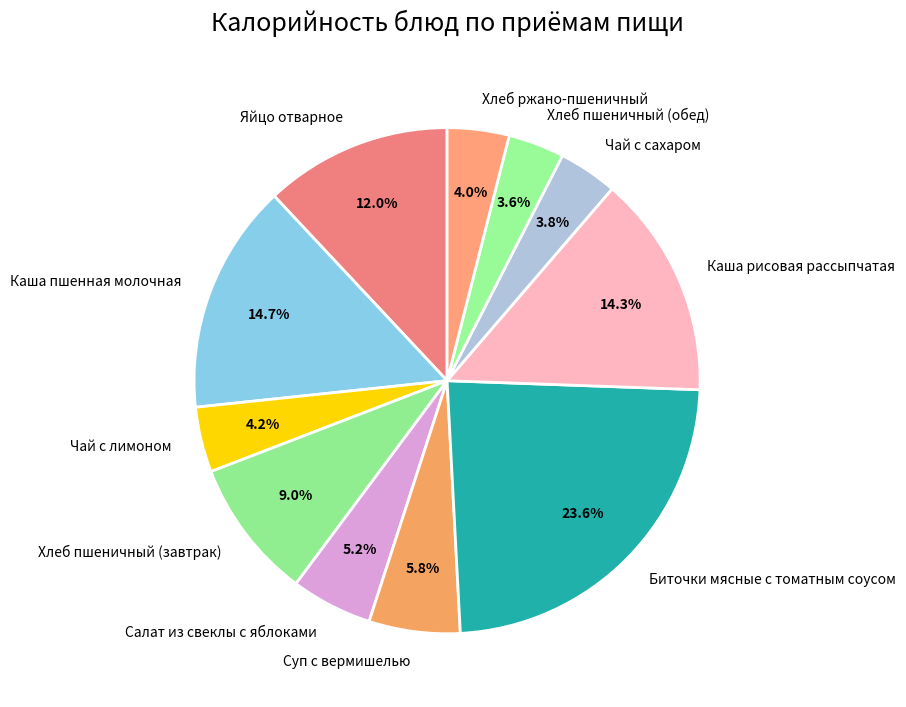

Is it true that Каша рисовая рассыпчатая is 14% of the pie?

True